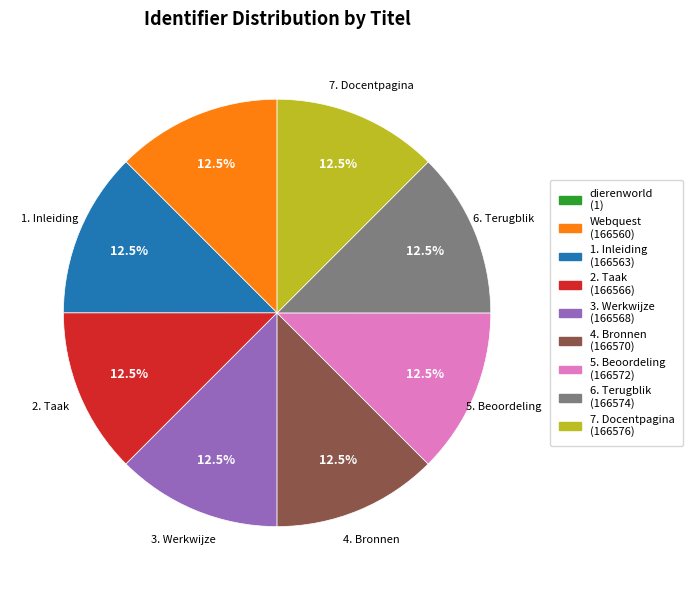

Do 5. Beoordeling and 3. Werkwijze together represent more than half of the pie?

No